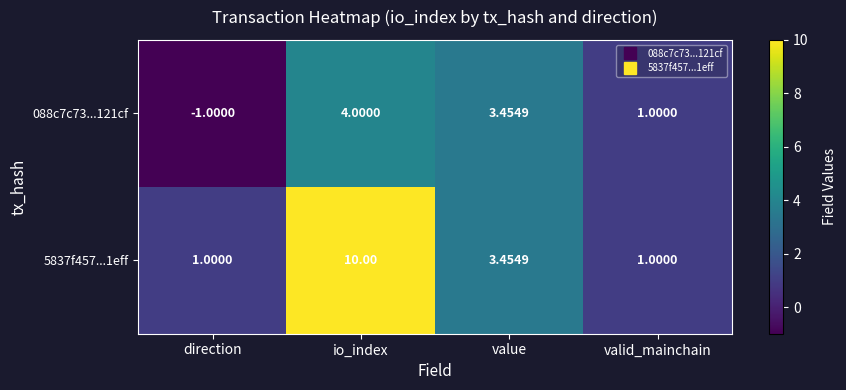

Which series has the largest total across all categories?

5837f457...1eff